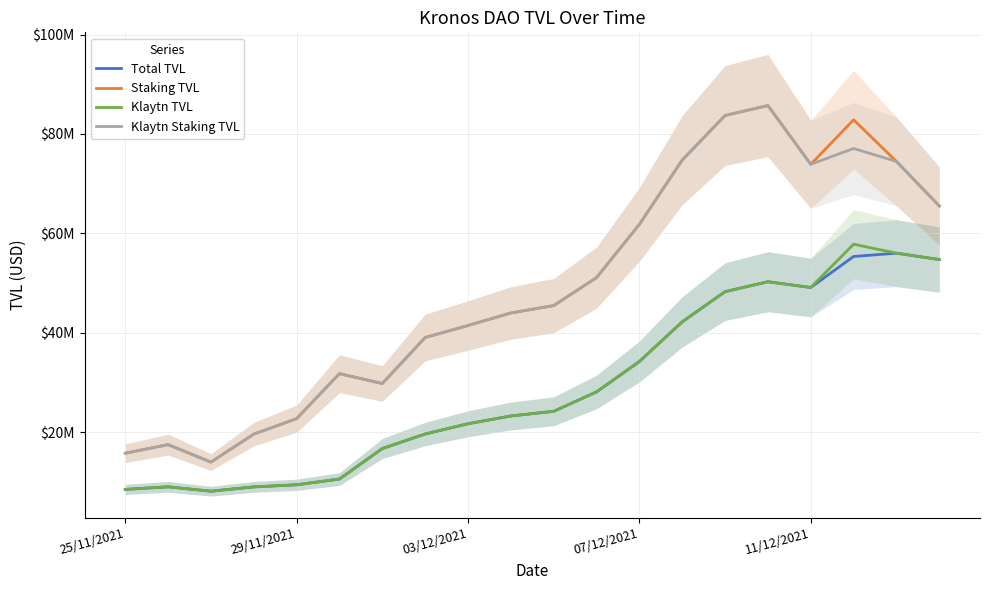

Is the value of Klaytn Staking TVL at 16 greater than the value of Staking TVL at 15?

No